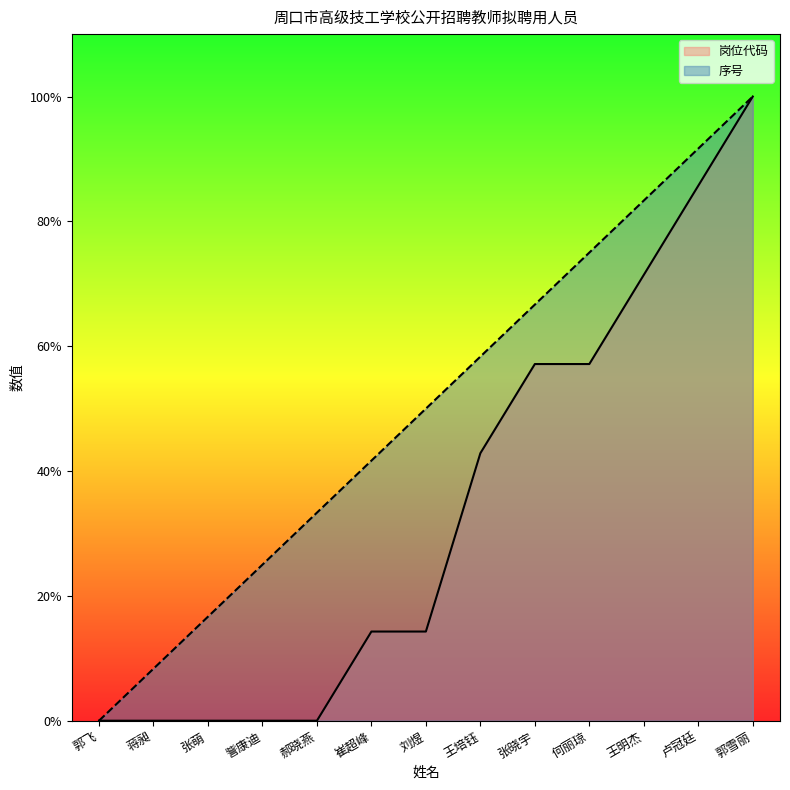

Which category has the lowest value in the 岗位代码 series?

郭飞